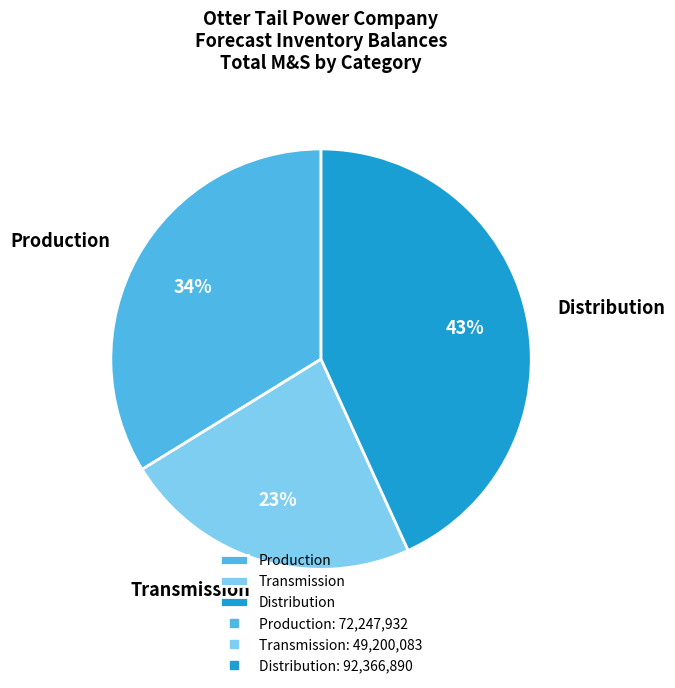

To the nearest percent, what is the difference between the Transmission and Production slice percentages?

11%